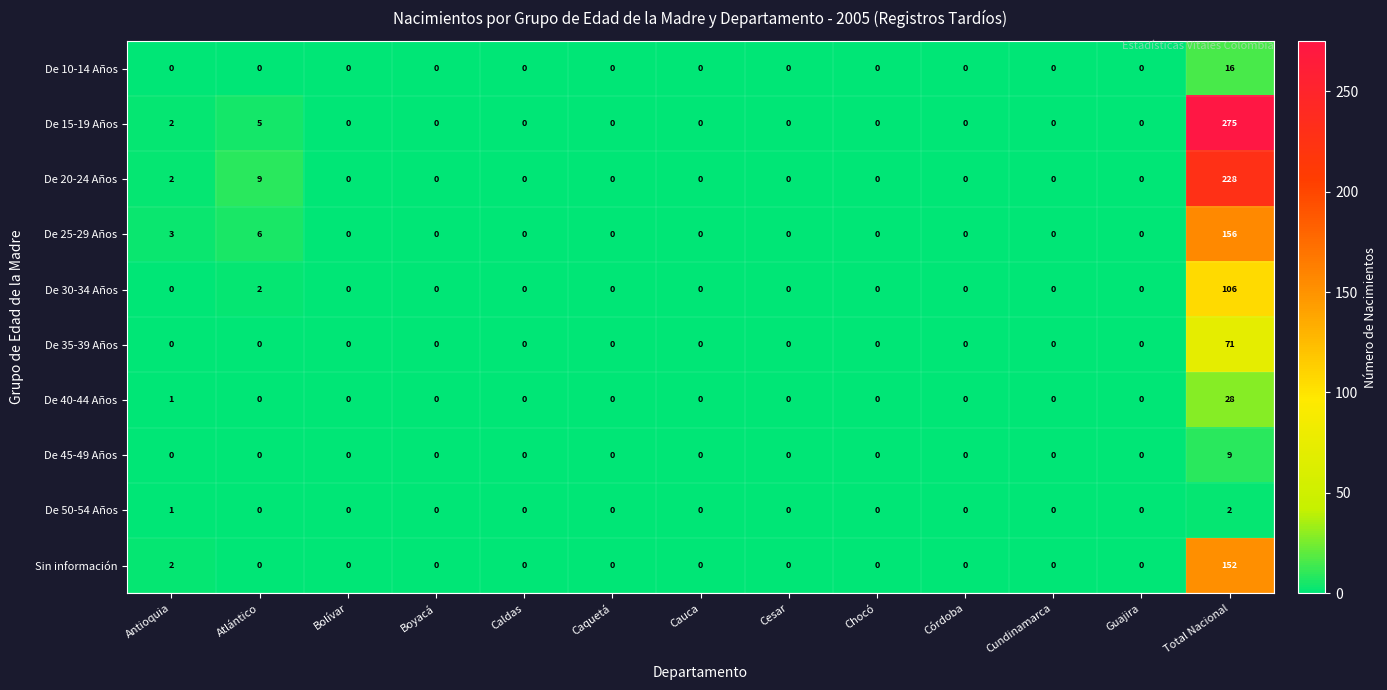

Which series changed the most between Antioquia and Bolívar?

De 25-29 Años